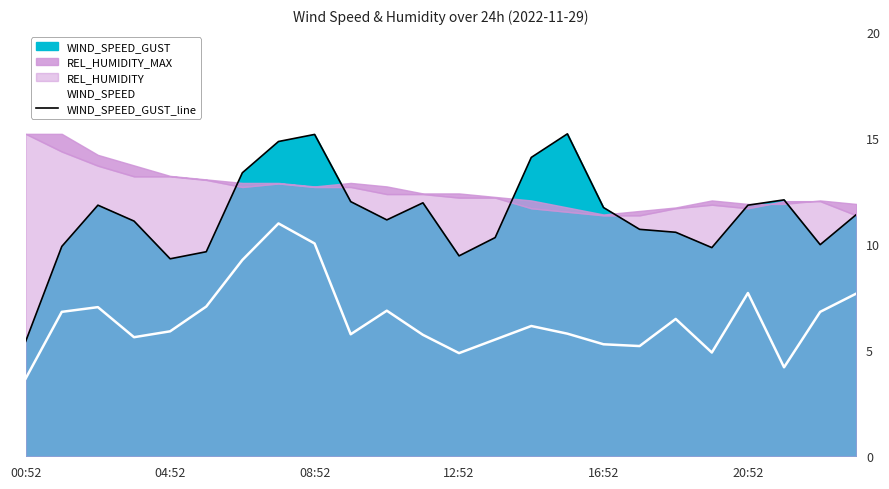

What is the total value across all series at 22?

16.8